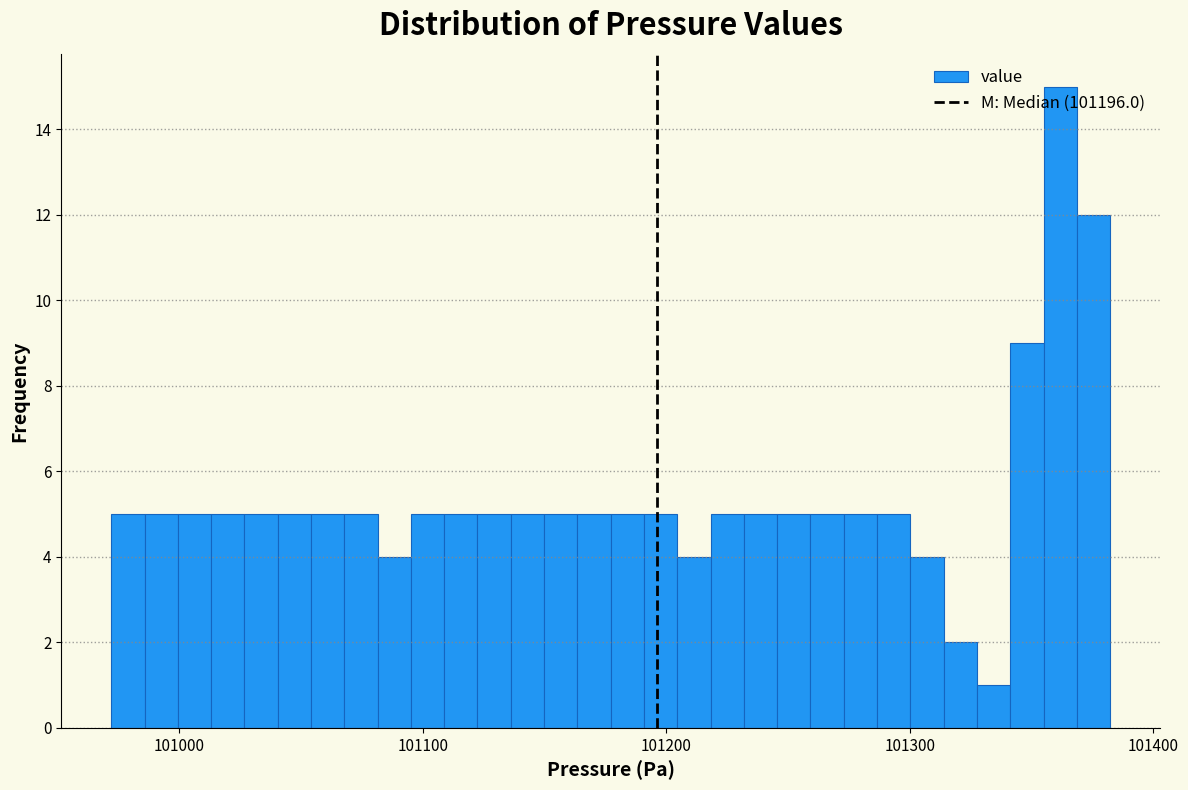

Around what value on the x-axis is the tallest bar? Give the approximate position of its centre, as read against the axis.

101360